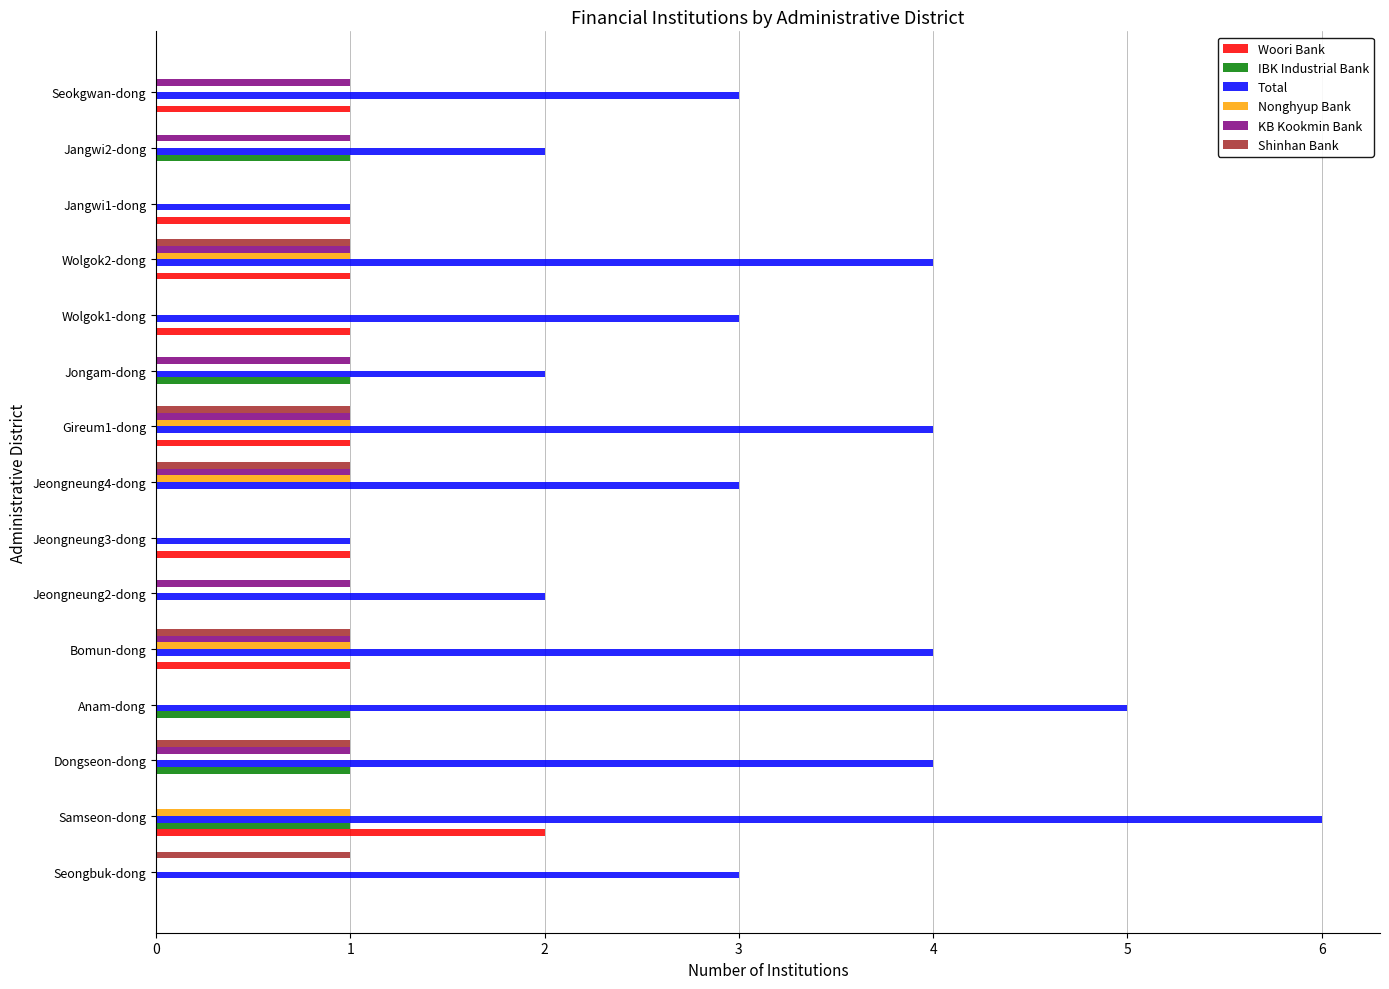

Between Anam-dong and Wolgok1-dong, which series saw the biggest shift?

Total